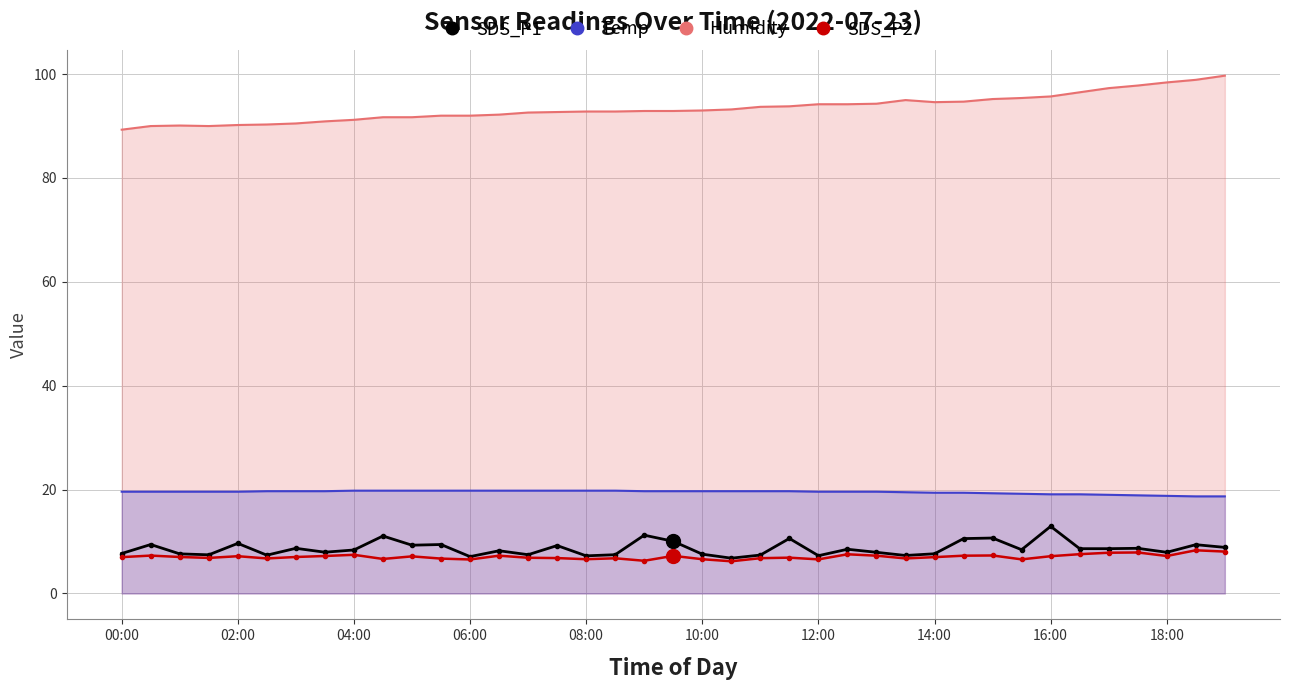

True or false: SDS_P2 and SDS_P1 cross at least once.

False